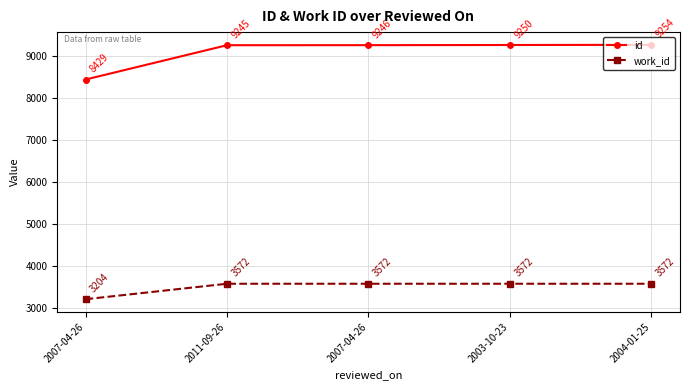

Rank the categories by id value from highest to lowest.

2004-01-25, 2003-10-23, 2007-04-26, 2011-09-26, 2007-04-26